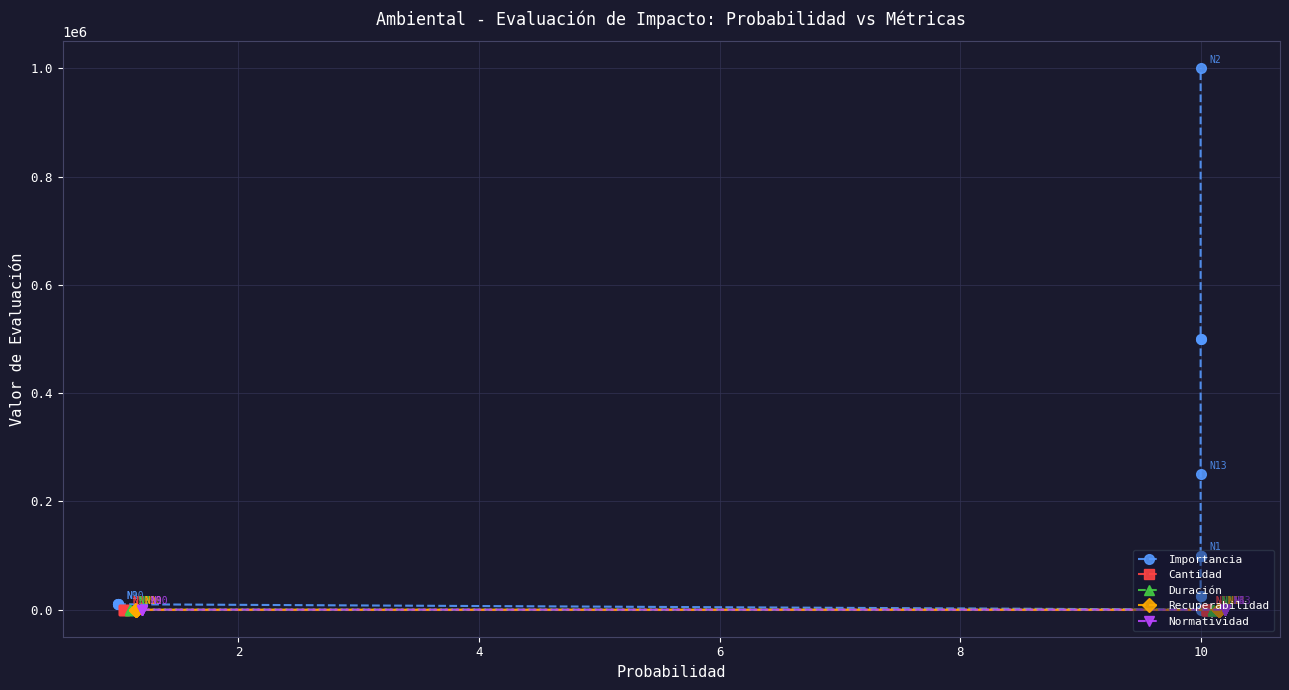

What is the total value across all series at 4?

10031